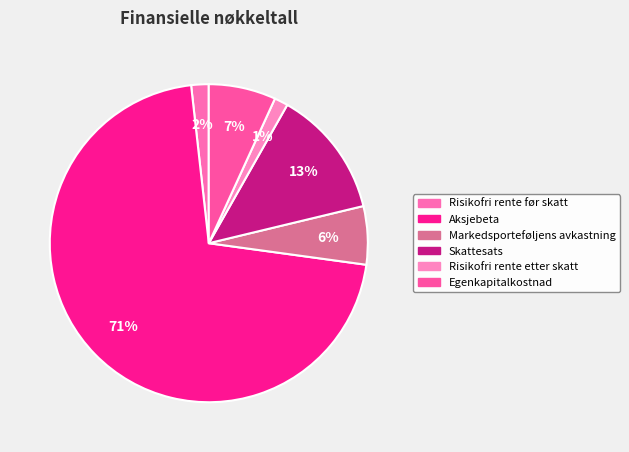

How many segments does this pie chart have?

6